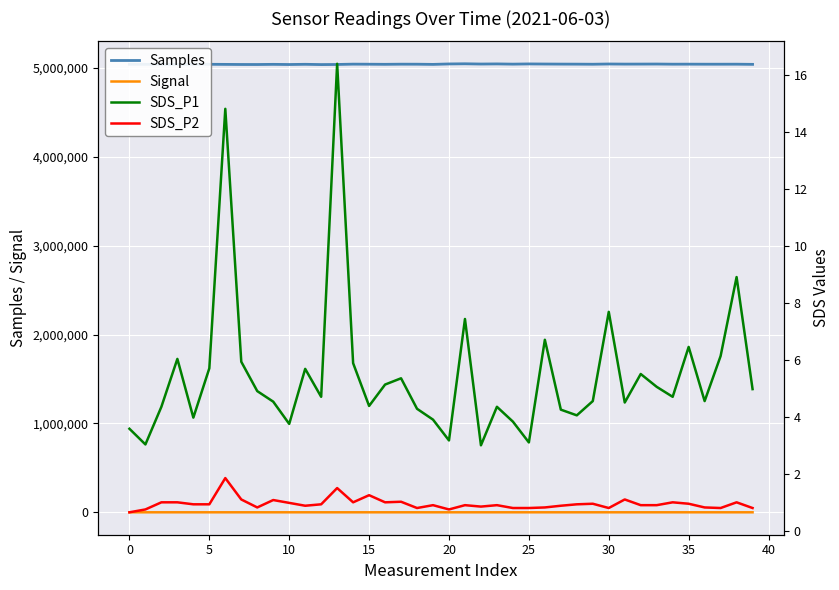

How many interior local valleys does the Signal series have?

7